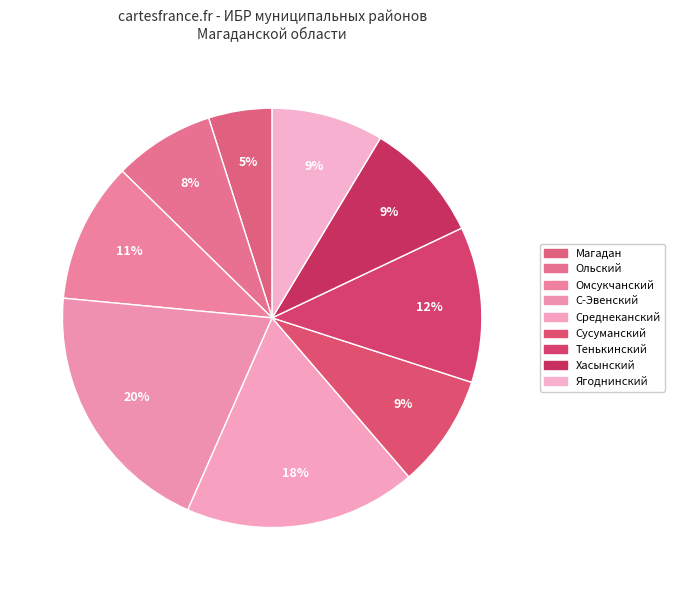

Does С-Эвенский represent more than half of the total?

No